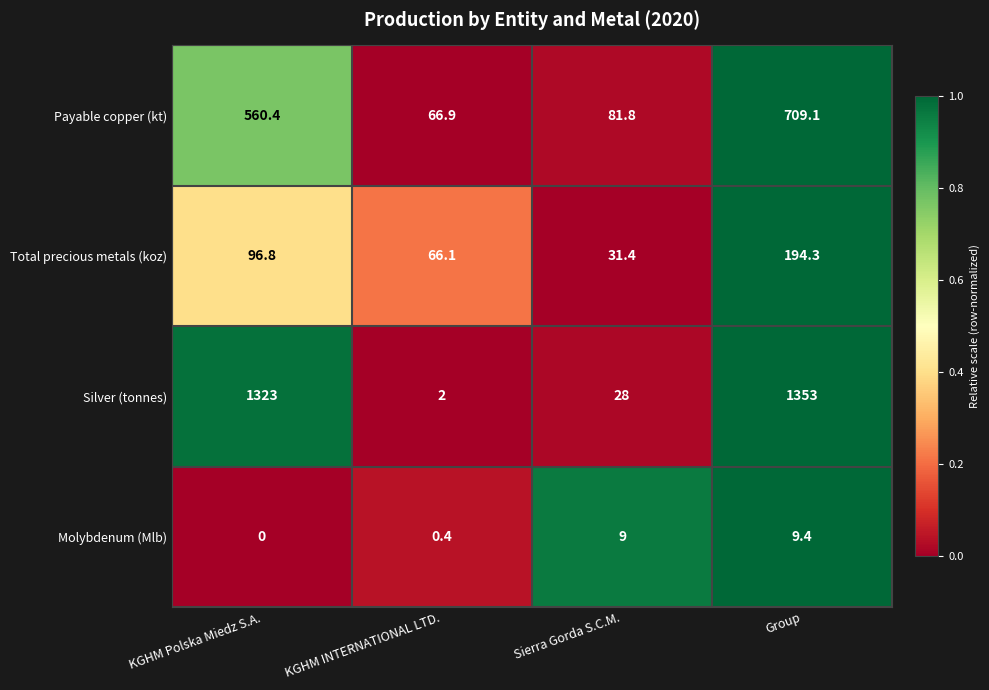

Which series has the largest range (max minus min)?

Silver (tonnes)